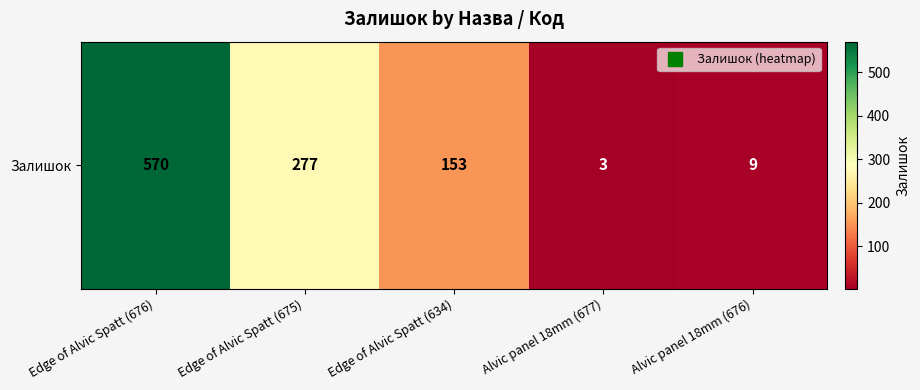

What is the change in value from Edge of Alvic Spatt (676) to Alvic panel 18mm (676)?

-561